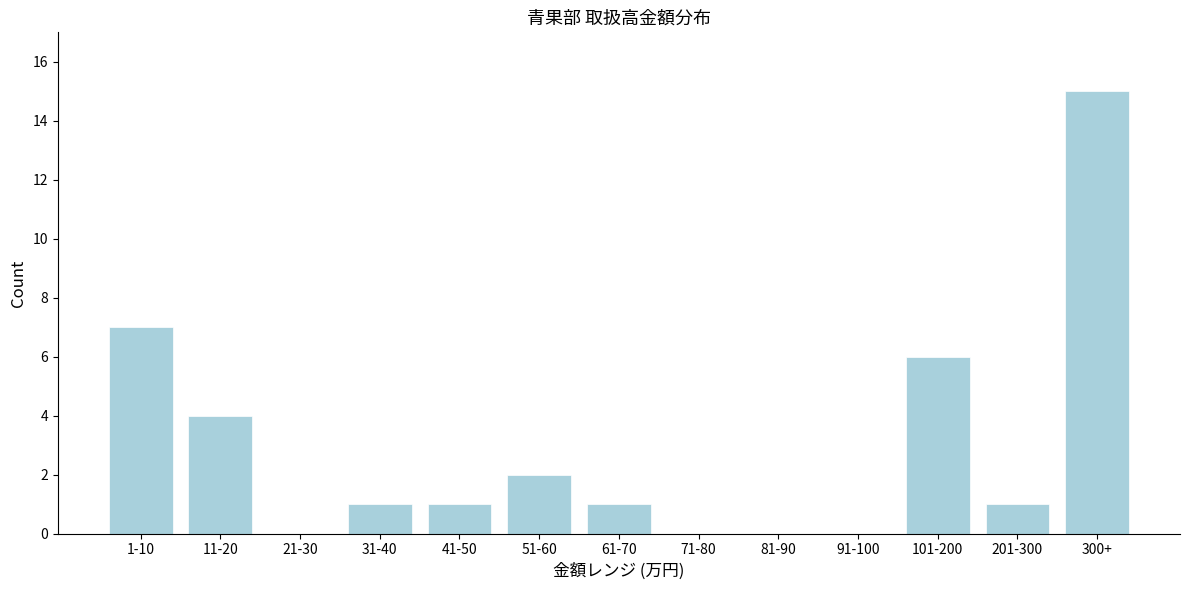

Reading left to right, transcribe all the data shown in this chart.

1-10=7	11-20=4	21-30=0	31-40=1	41-50=1	51-60=2	61-70=1	71-80=0	81-90=0	91-100=0	101-200=6	201-300=1	300+=15